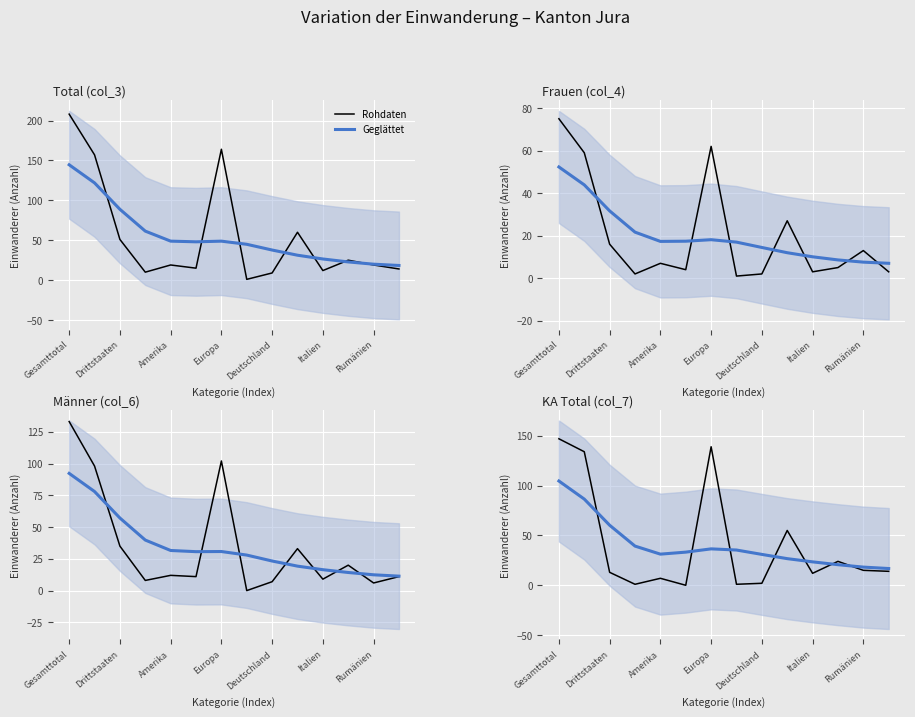

How many positive values does the Rohdaten series have?

13